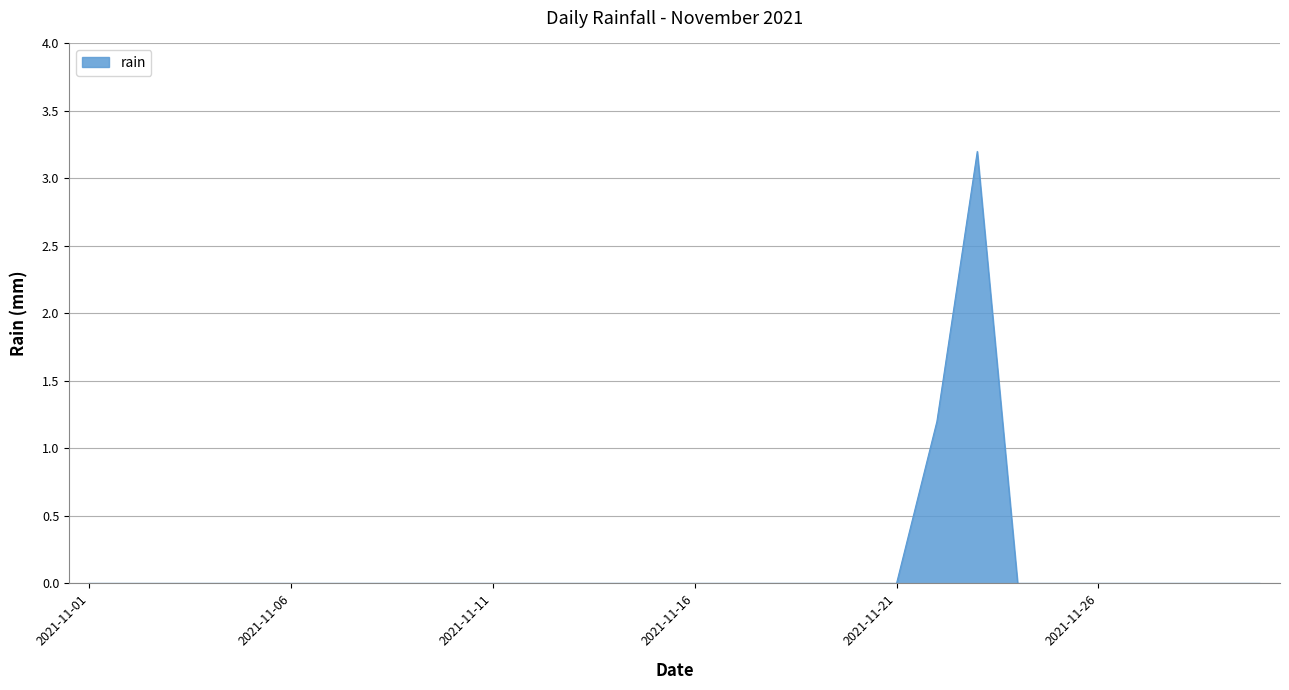

What is the maximum value shown in the chart?

3.2